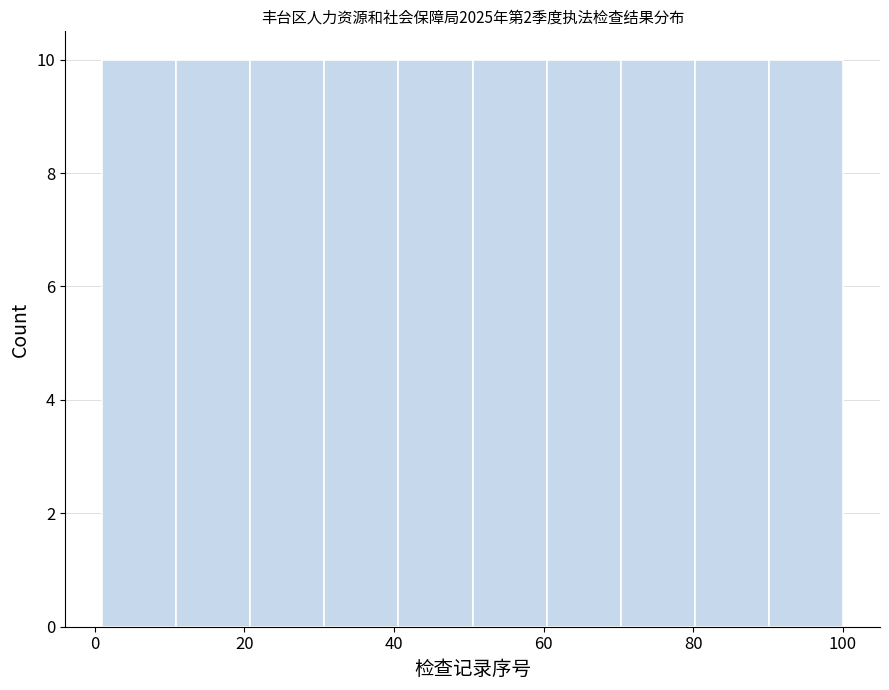

Reading left to right, transcribe this chart: for each bar, give the range it covers on the x-axis and its height. Neither the bar edges nor the heights are printed on the chart, so give them approximately, as read against the axes.

2 to 10: 10
10 to 20: 10
20 to 30: 10
30 to 40: 10
40 to 50: 10
50 to 60: 10
60 to 70: 10
70 to 80: 10
80 to 90: 10
90 to 100: 10